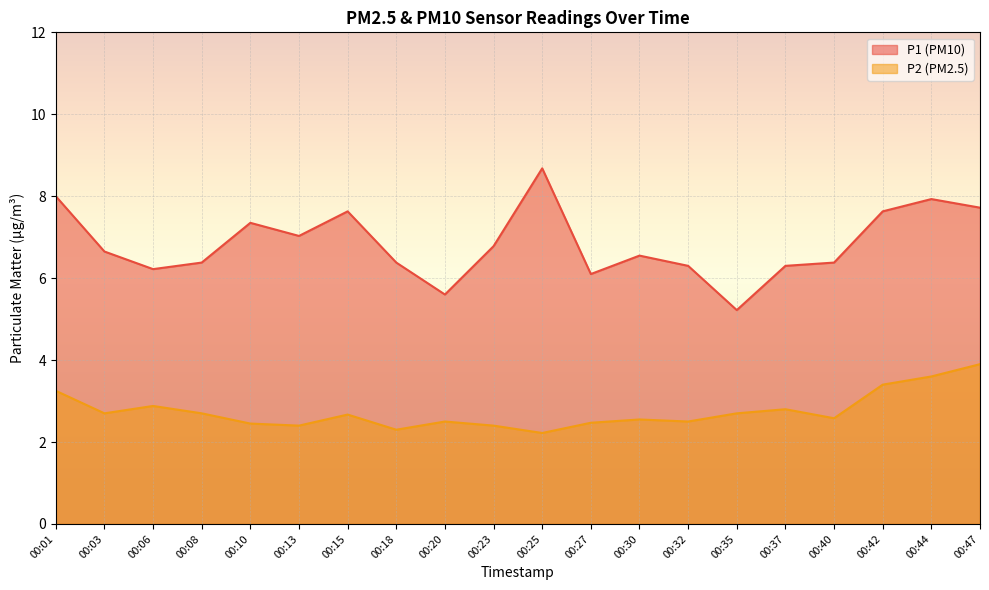

List the labels in order of P2 value, largest first.

00:47, 00:44, 00:42, 00:01, 00:06, 00:37, 00:03, 00:08, 00:35, 00:15, 00:40, 00:30, 00:20, 00:32, 00:27, 00:10, 00:13, 00:23, 00:18, 00:25